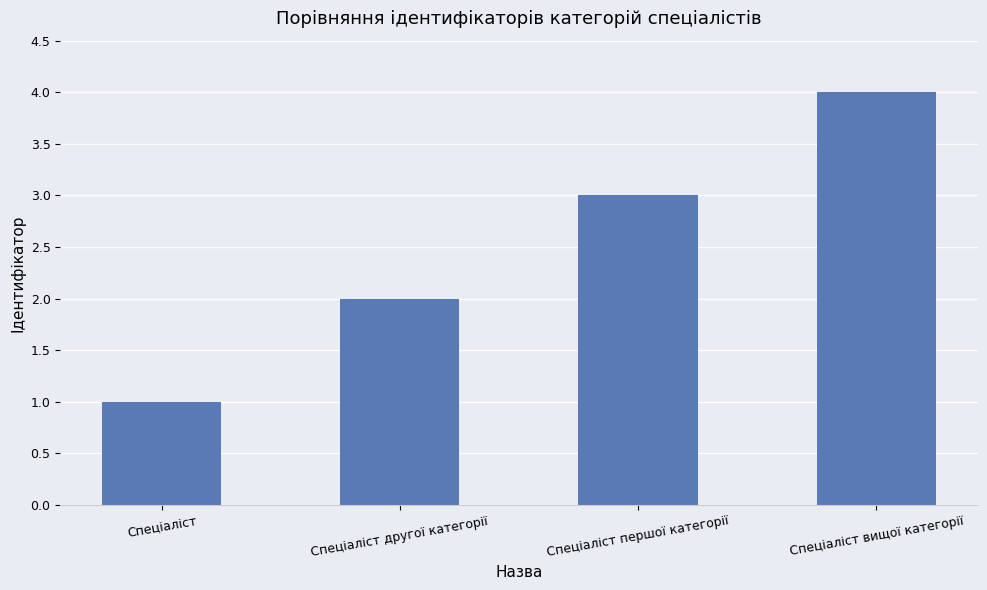

What is the label of the 4th bar from the left?

Спеціаліст вищої категорії